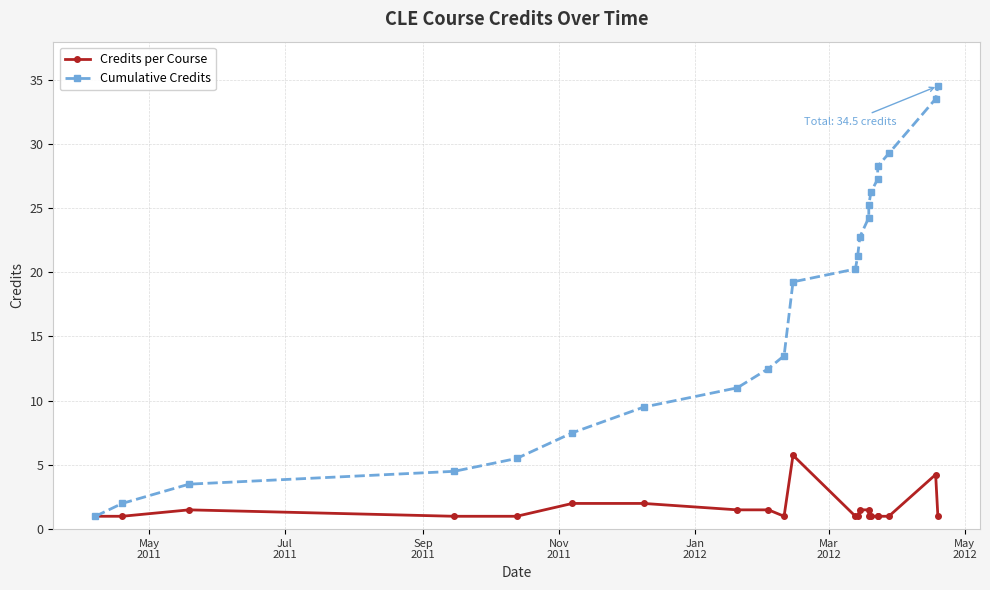

True or false: Credits per Course and Cumulative Credits intersect in this chart.

False